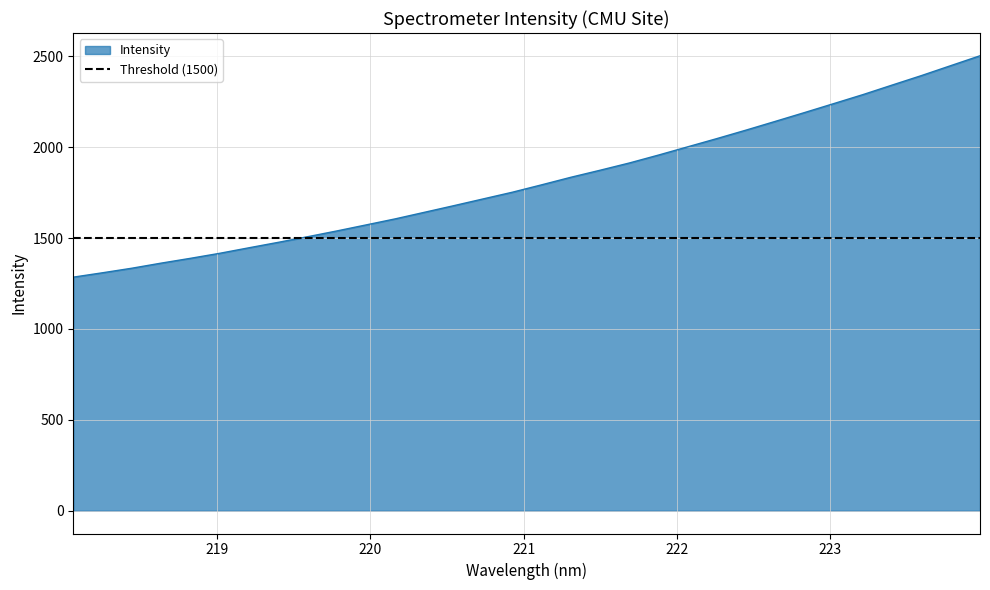

What position from the left is 223.0264?

27